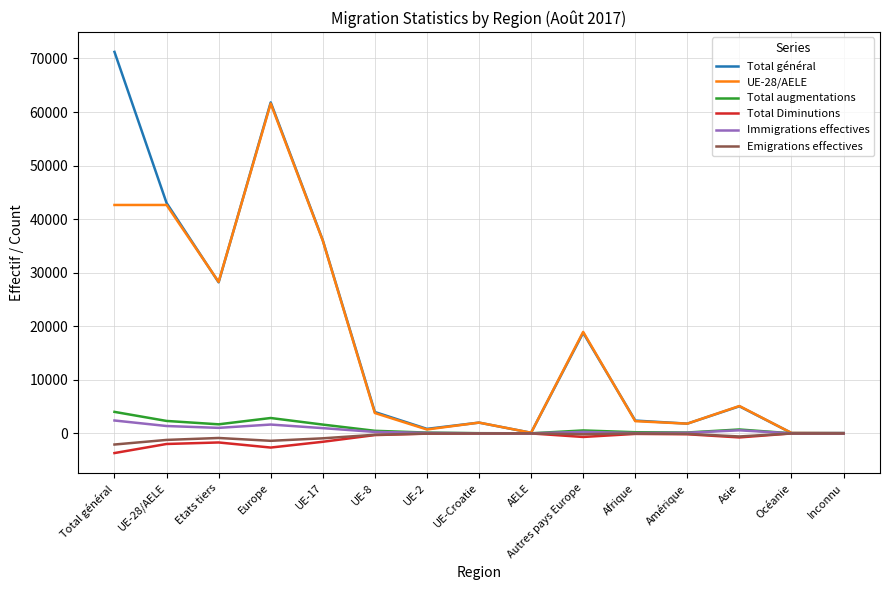

True or false: Total général has more than 0 points higher than both neighbors.

True